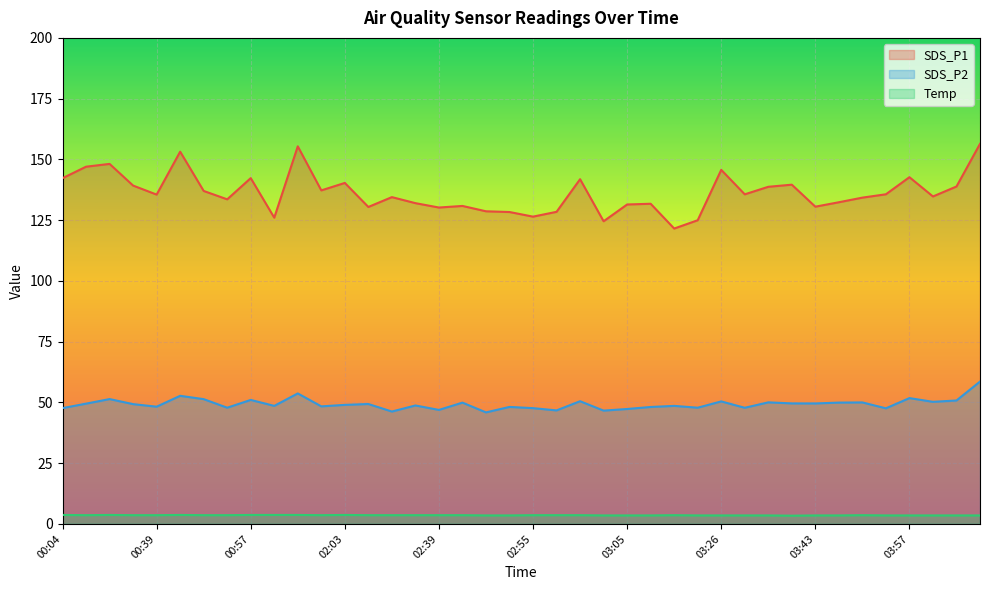

Where is the first local minimum for SDS_P1?

00:39